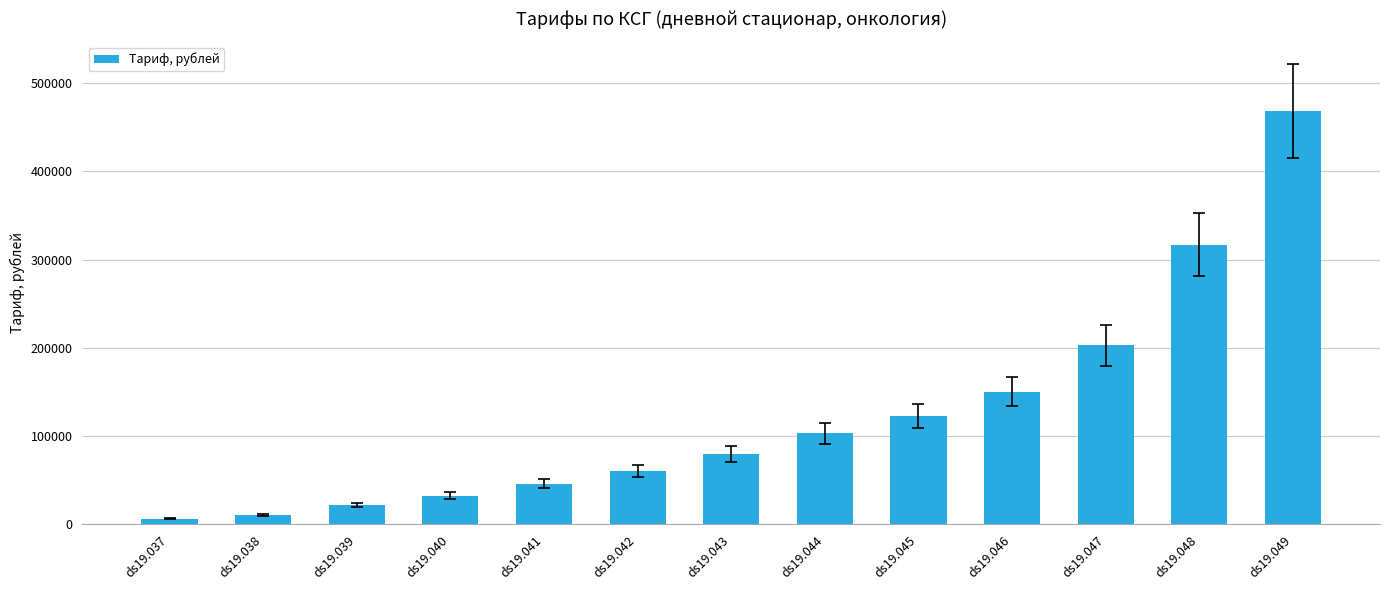

How many values are below 79641?

6